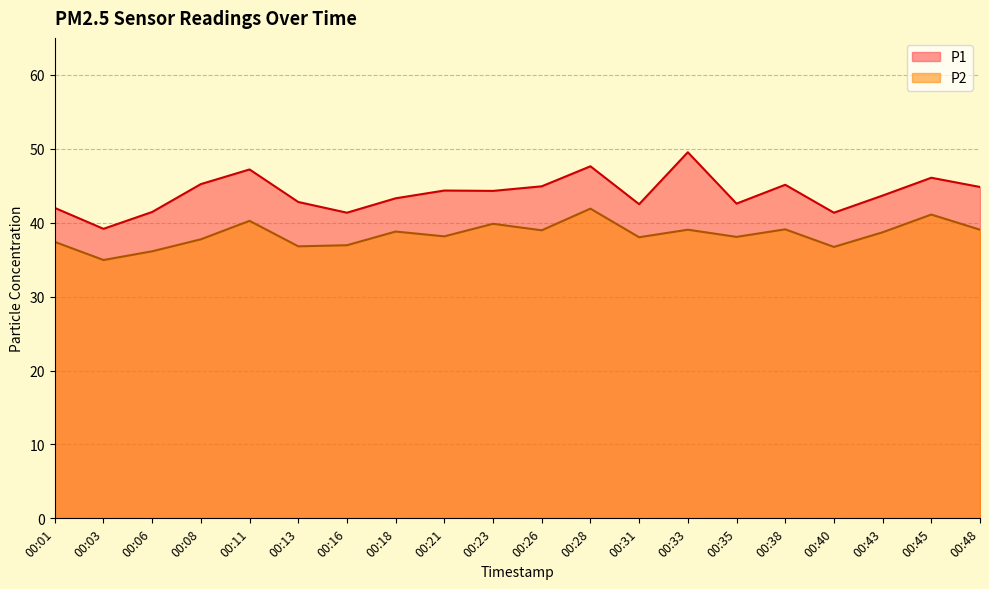

True or false: P1 and P2 intersect in this chart.

False